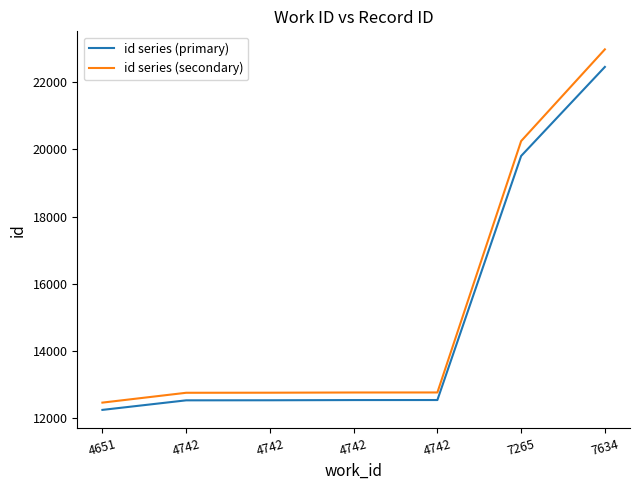

At how many categories does at least one series exceed 17338?

2